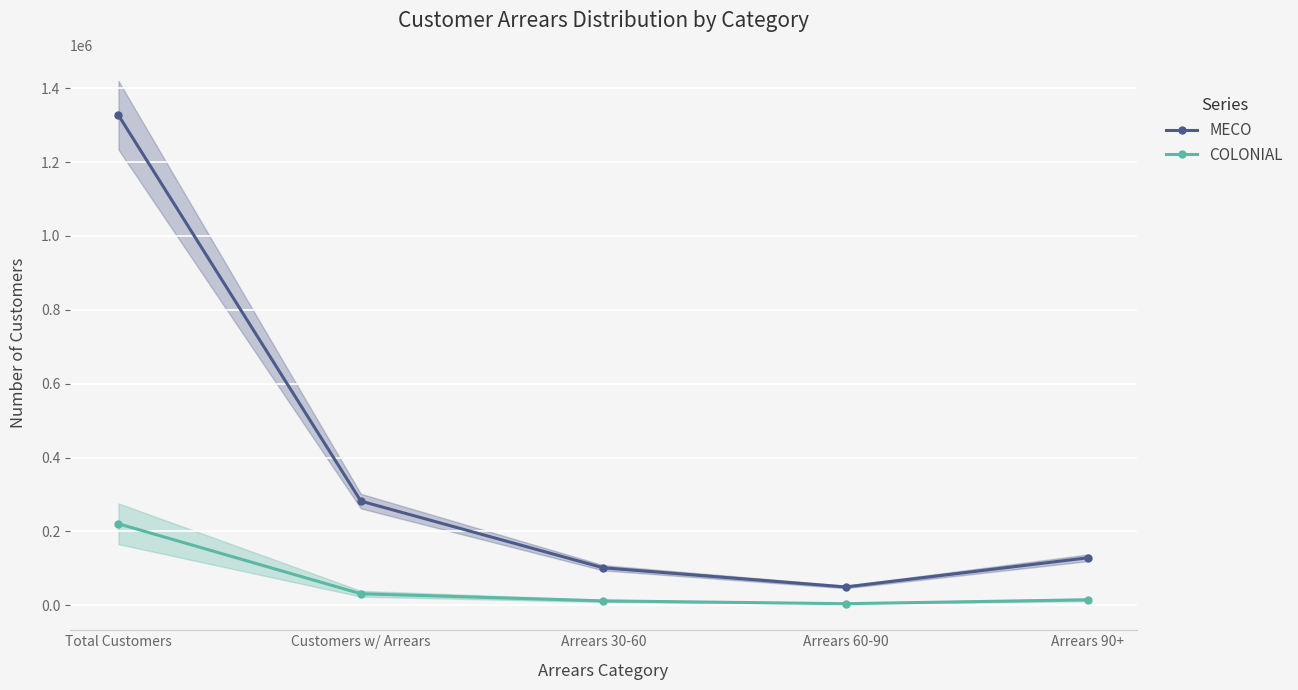

The value of MECO at Total Customers is 2194235. True or false?

False